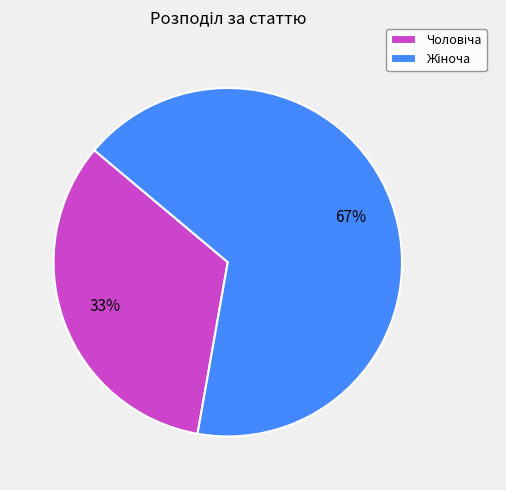

Is there a majority slice in this chart?

Yes